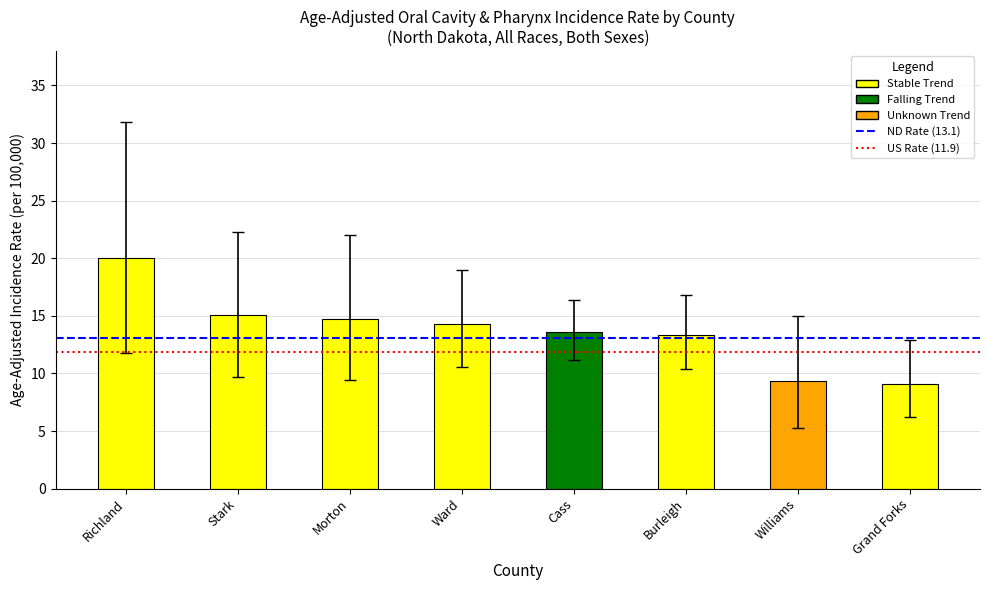

How many bars are there in total?

8